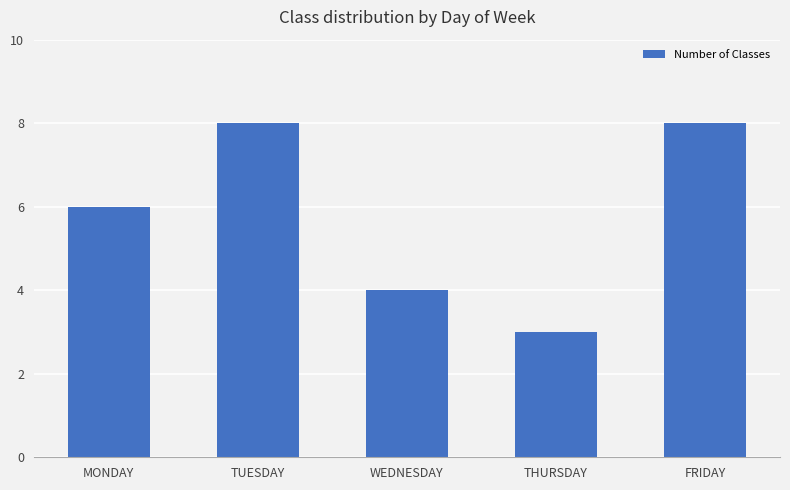

Between FRIDAY and THURSDAY, which is larger?

FRIDAY